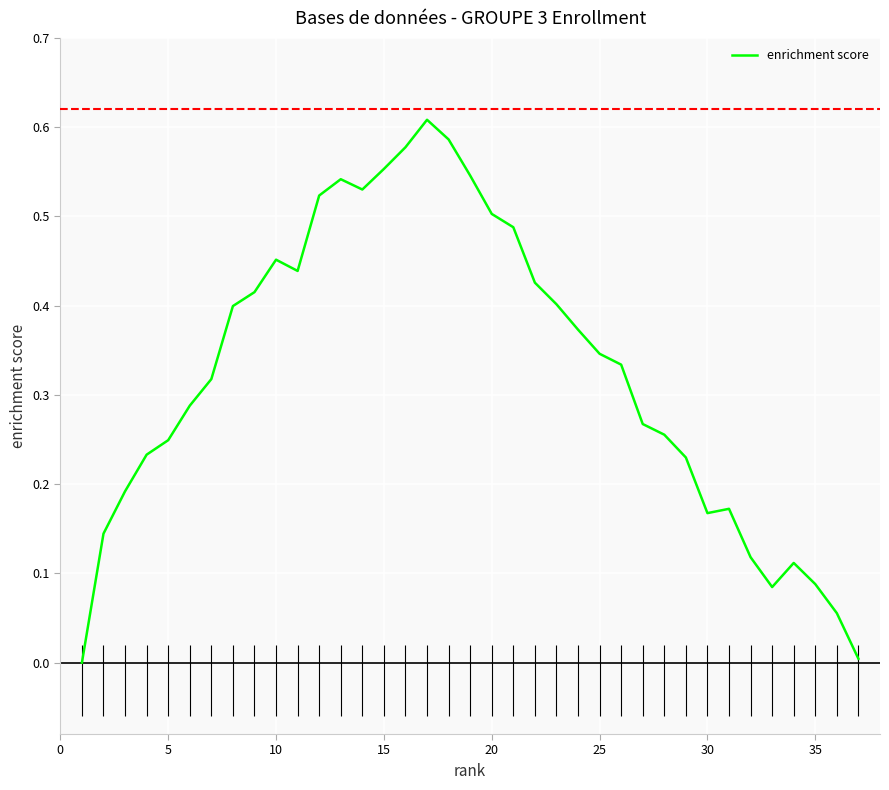

What is the difference between the values at 30 and 14?

0.4